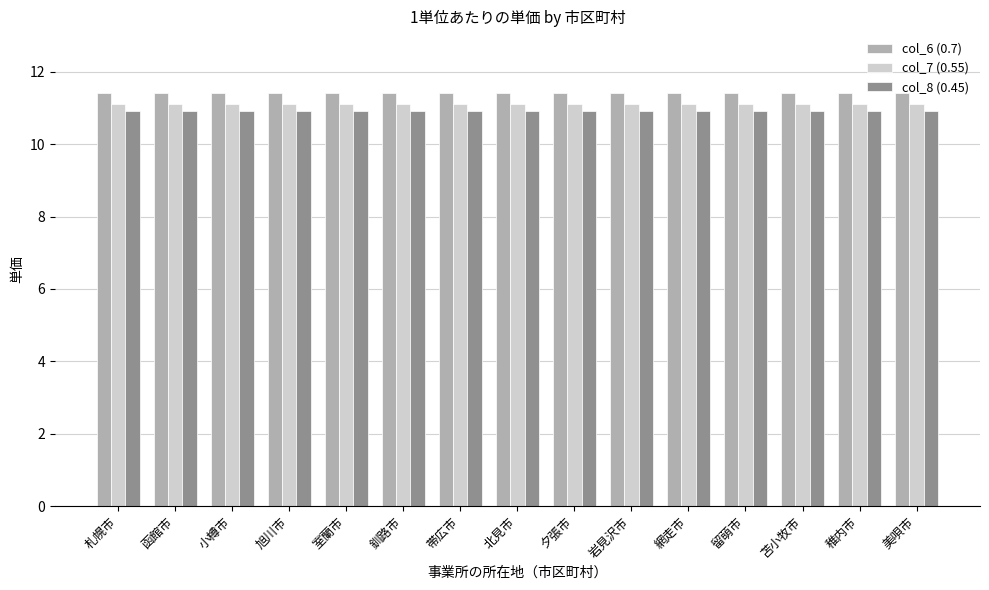

The value of col_6 (0.7) at 岩見沢市 is 11.4. True or false?

True